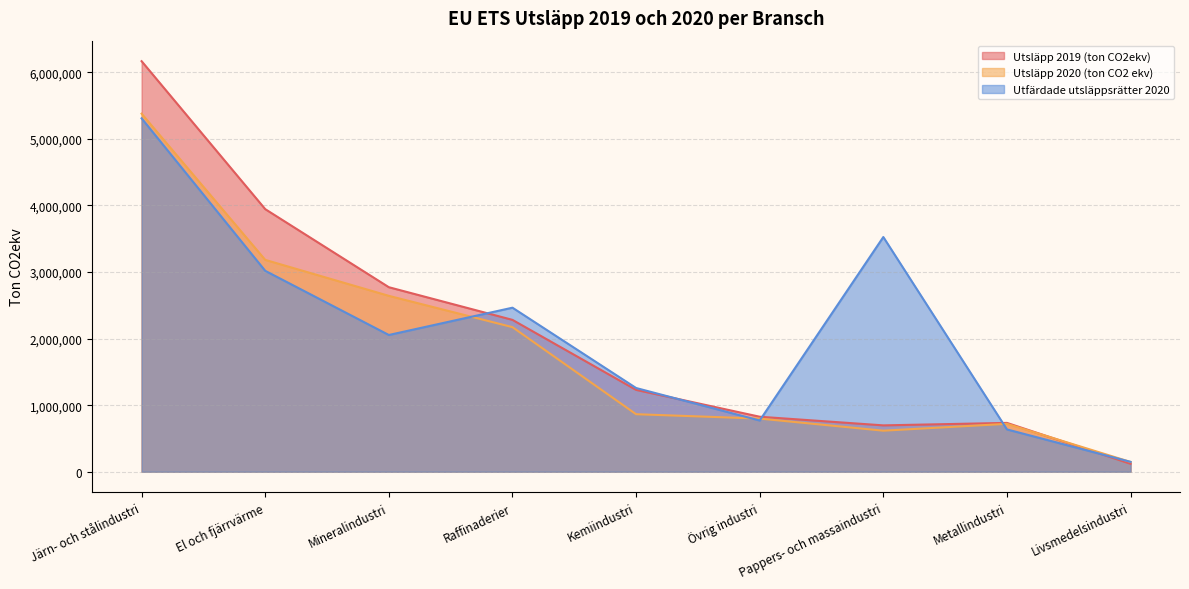

Where is Utsläpp 2019 (ton CO2ekv) nearest to the value 3143258?

Mineralindustri